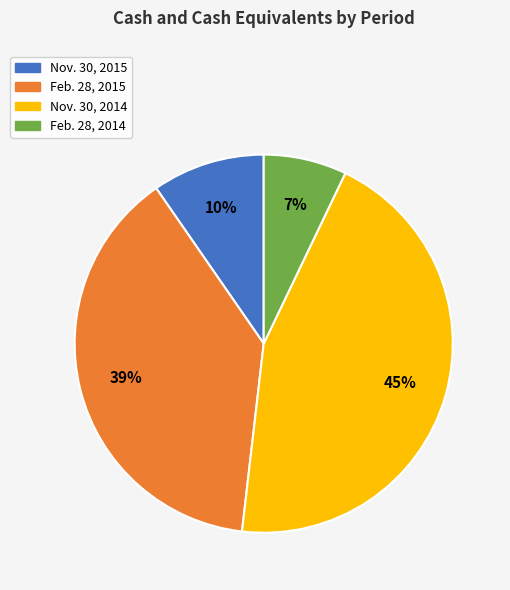

The Nov. 30, 2015 slice represents 2% of the pie. True or false?

False